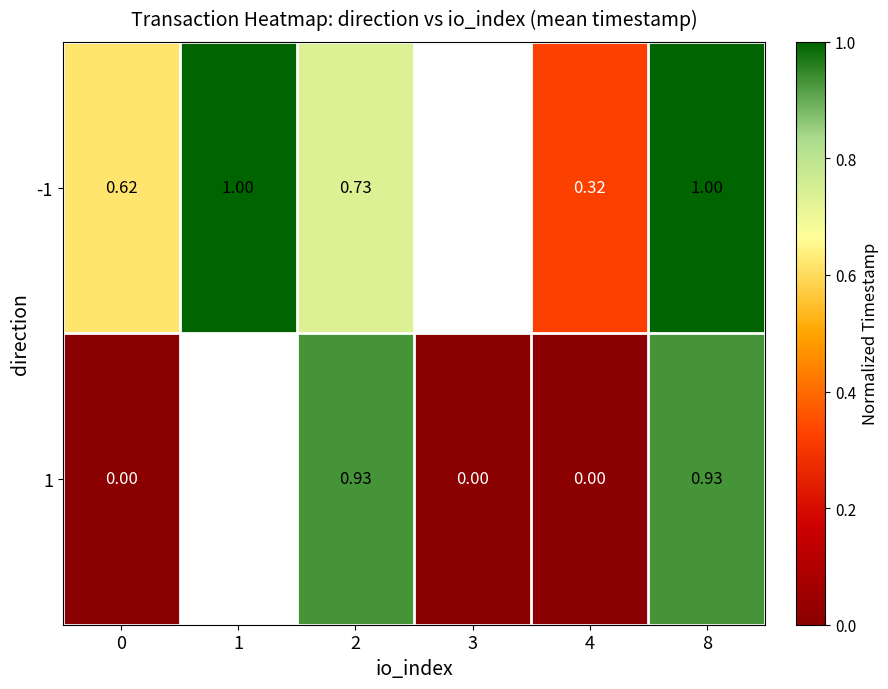

Is the value of 1 at 4 greater than the value of -1 at 2?

No